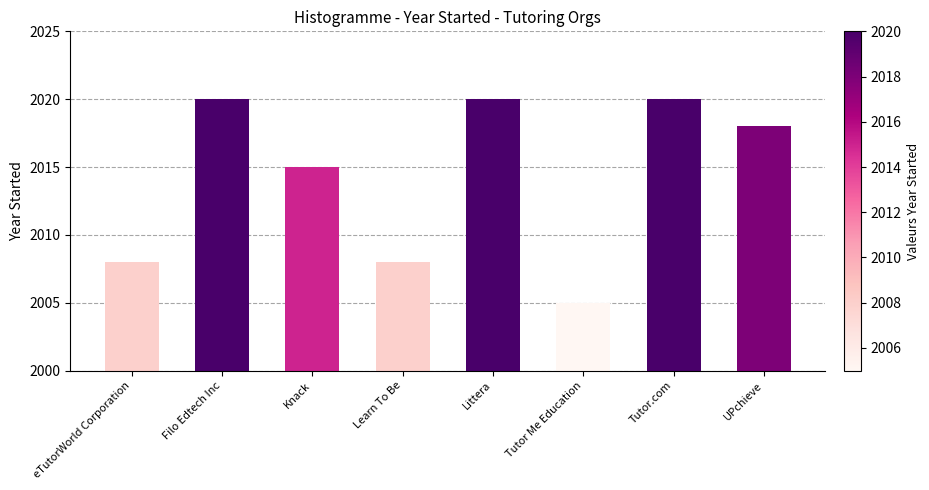

Approximately how many times larger is the value at Learn To Be compared to Filo Edtech Inc?

1.0